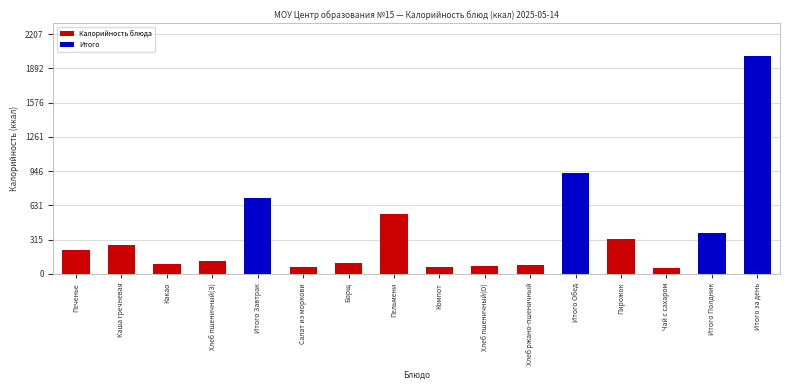

Between Хлеб пшеничный(З) and Пельмени, which is larger?

Пельмени